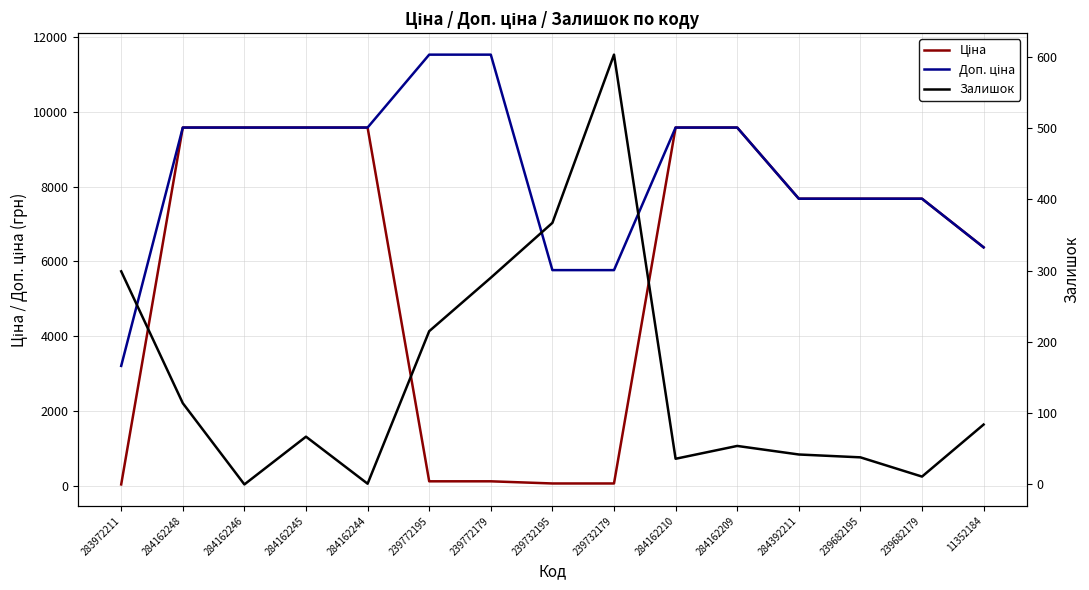

What is the difference between the maximum and minimum values in the Залишок series?

603.0